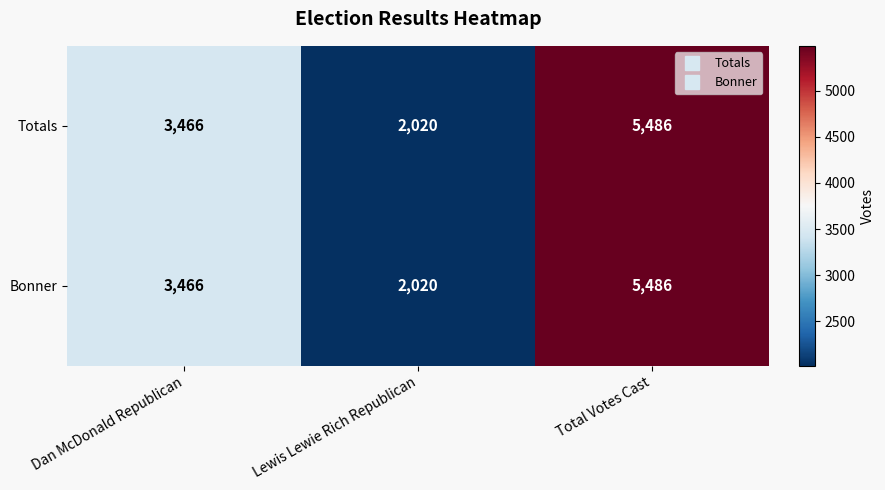

What is the difference between the maximum and second lowest values in the Bonner series?

2020